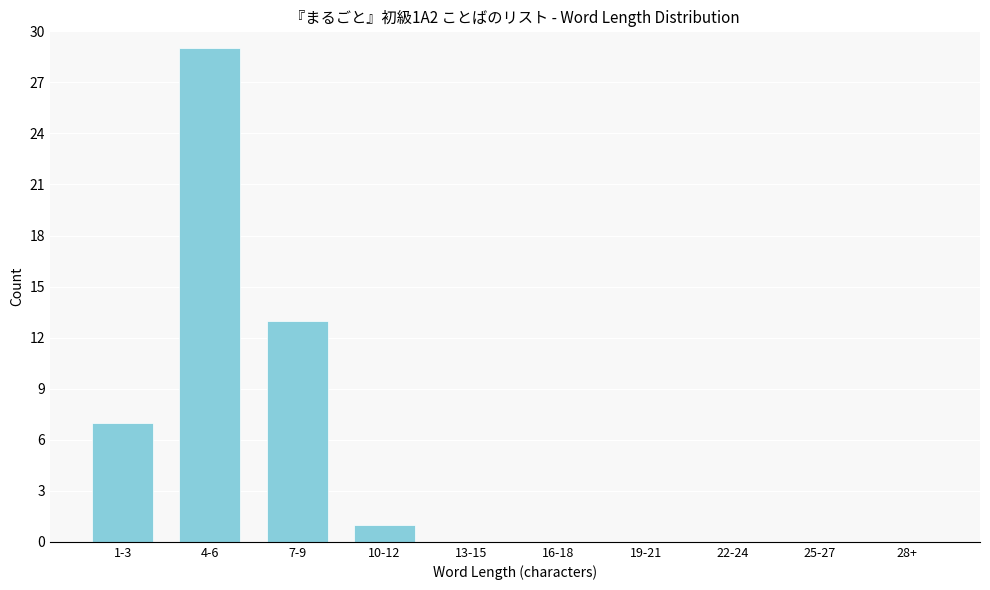

Reading right to left, list all the values displayed in this chart.

28+=0	25-27=0	22-24=0	19-21=0	16-18=0	13-15=0	10-12=1	7-9=13	4-6=29	1-3=7